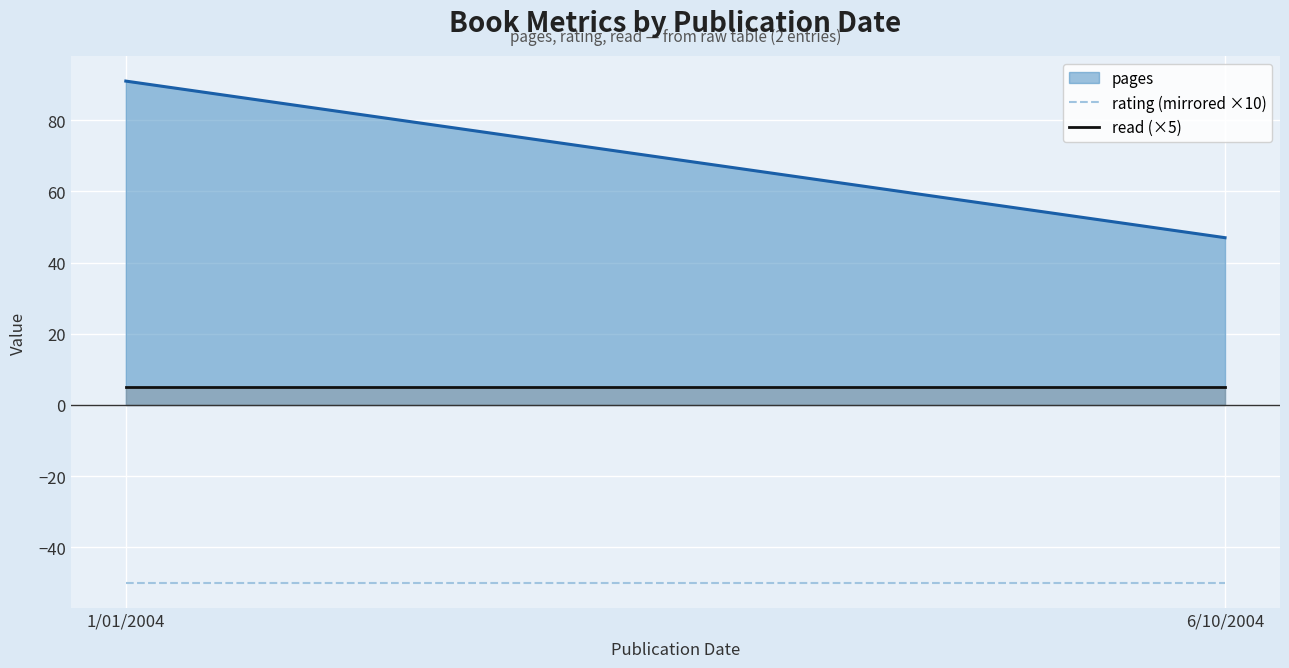

The value of rating (mirrored ×10) at 6/10/2004 is -50. True or false?

True